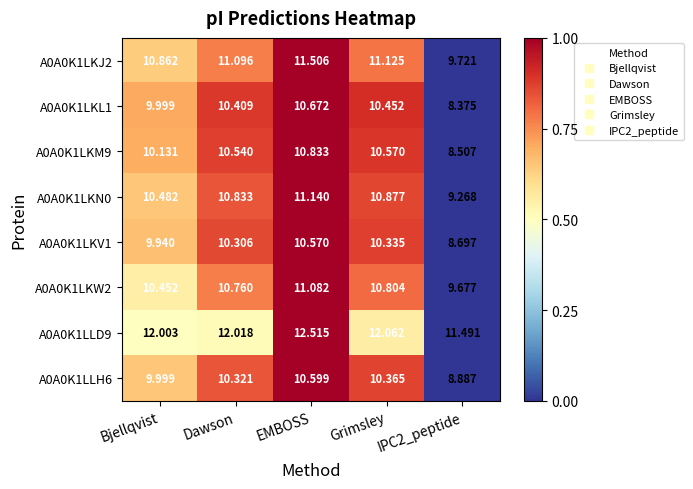

At which category is the sum across all series the highest?

EMBOSS